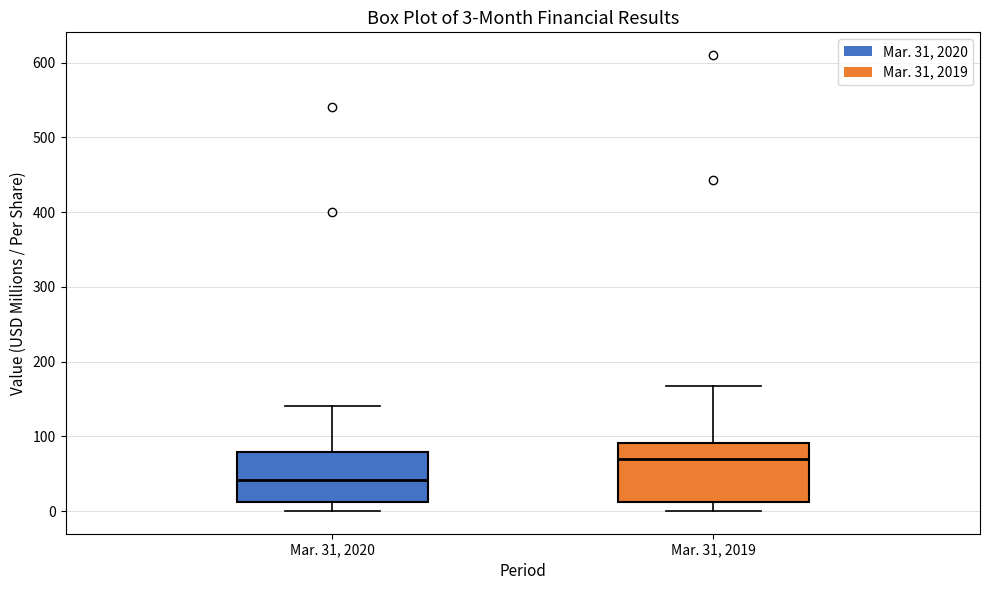

Comparing the boxes themselves (not the whiskers), which one is the tallest?

Mar. 31, 2019